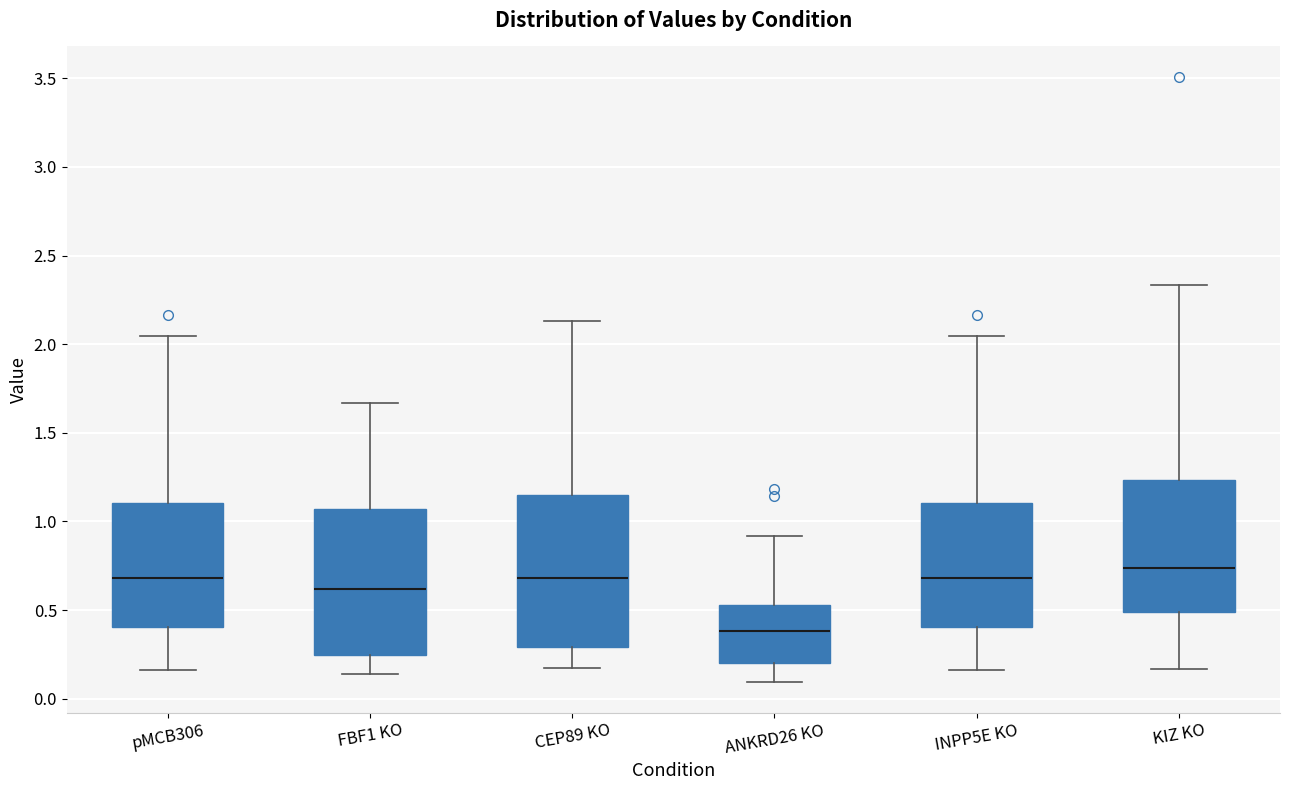

Which box has the lowest median line?

ANKRD26 KO